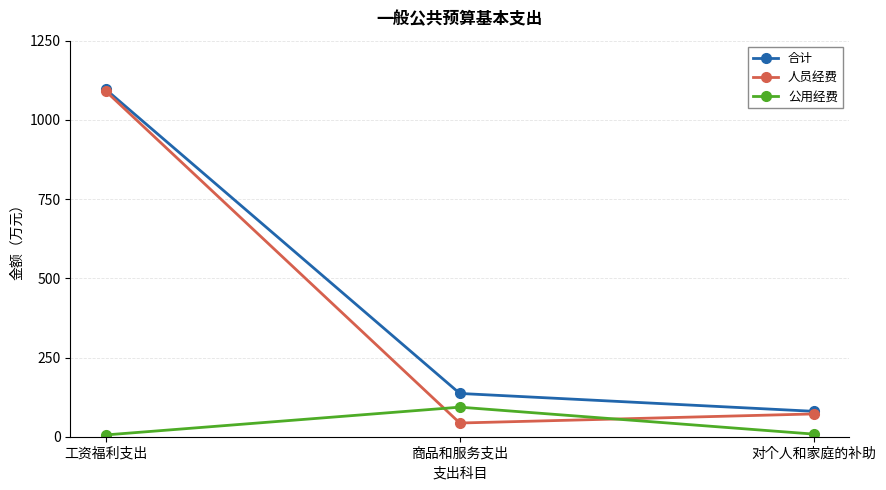

What are all the series names shown in the legend?

合计, 人员经费, 公用经费